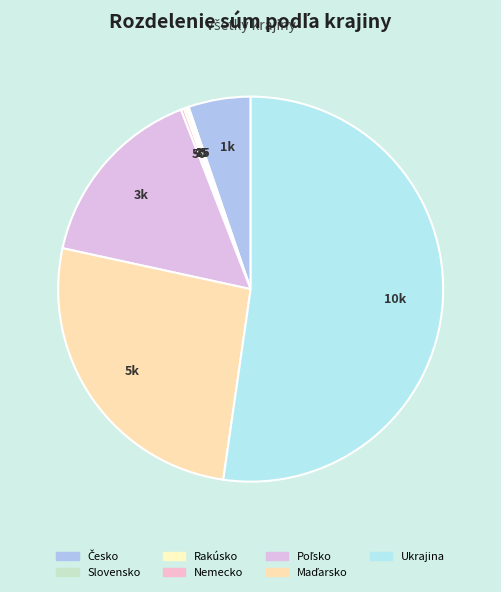

How many segments does this pie chart have?

7